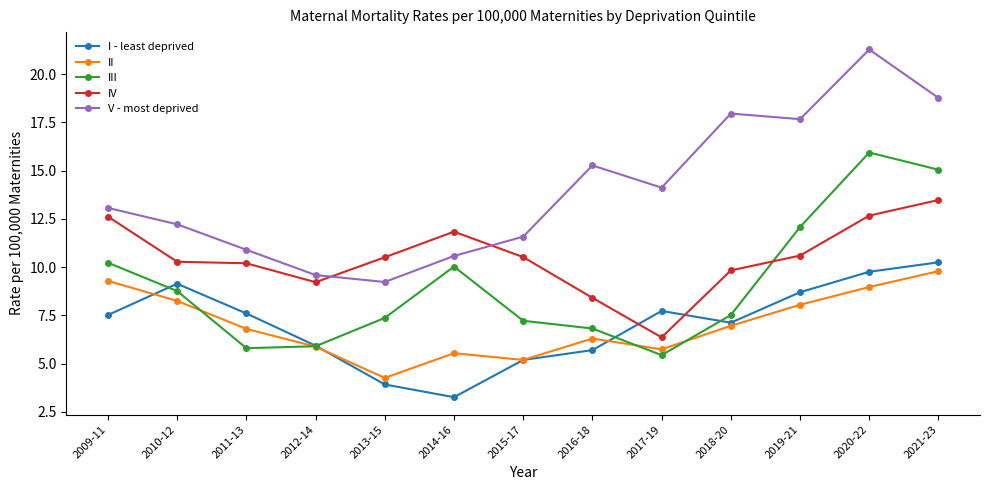

Rank the series by their maximum value, from highest to lowest.

V - most deprived, III, IV, I - least deprived, II